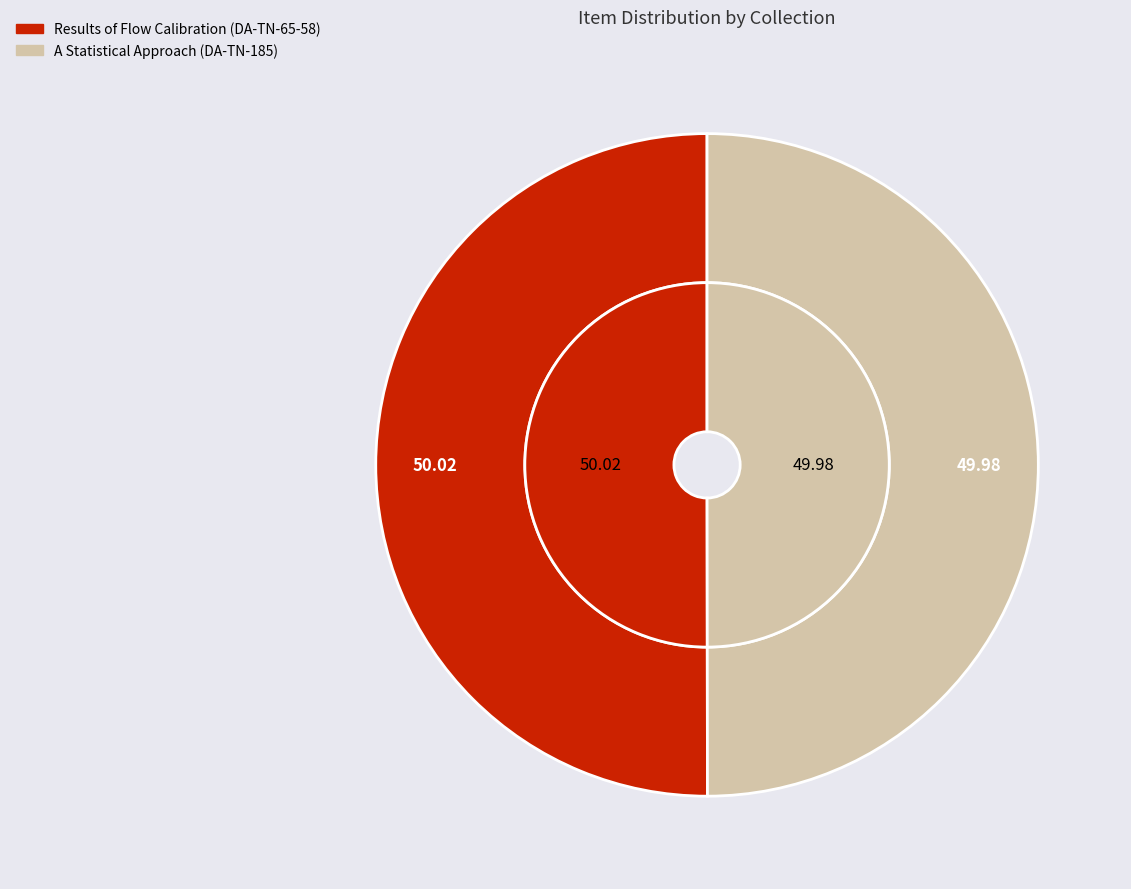

True or false: A Statistical Approach (DA-TN-185) accounts for 44% of the total.

False